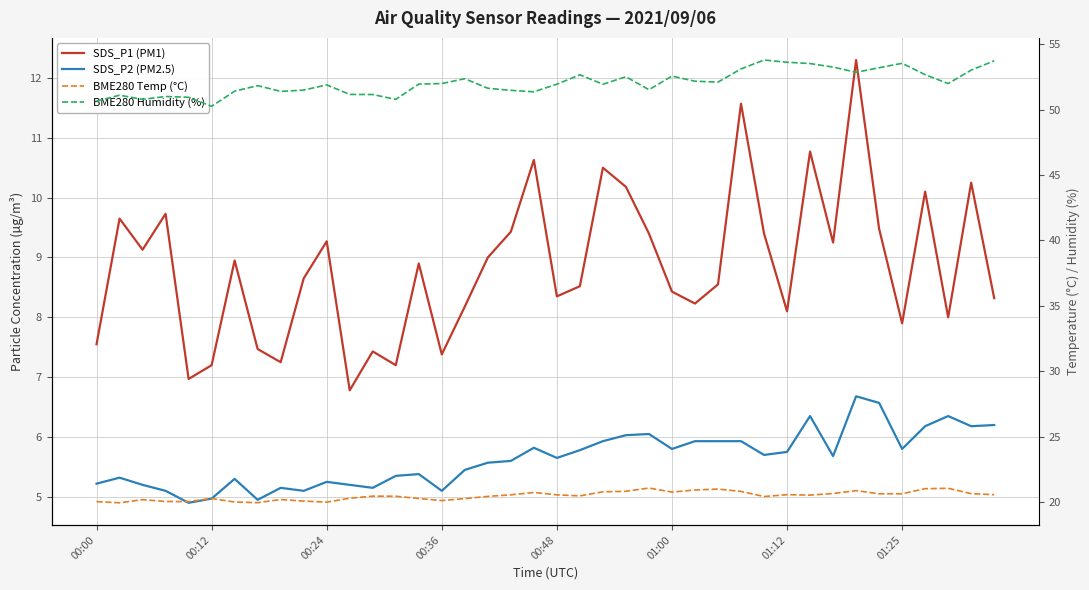

Reading right to left, extract all data points from this chart.

SDS_P1 (PM1): 8.3	10.2	8.0	10.1	7.9	9.5	12.3	9.2	10.8	8.1	9.4	11.6	8.6	8.2	8.4	9.4	10.2	10.5	8.5	8.3	10.6	9.4	9.0	8.2	7.4	8.9	7.2	7.4	6.8	9.3	8.7	7.2	7.5	8.9	7.2	7.0	9.7	9.1	9.7	7.5
SDS_P2 (PM2.5): 6.2	6.2	6.3	6.2	5.8	6.6	6.7	5.7	6.3	5.8	5.7	5.9	5.9	5.9	5.8	6.0	6.0	5.9	5.8	5.7	5.8	5.6	5.6	5.5	5.1	5.4	5.3	5.2	5.2	5.2	5.1	5.2	5.0	5.3	5.0	4.9	5.1	5.2	5.3	5.2
BME280 Temp (°C): 20.6	20.6	21.0	21.0	20.6	20.6	20.9	20.6	20.5	20.6	20.4	20.8	21.0	20.9	20.8	21.1	20.8	20.8	20.5	20.5	20.7	20.5	20.4	20.2	20.1	20.3	20.4	20.4	20.3	20.0	20.1	20.2	19.9	20.0	20.3	20.0	20.0	20.2	19.9	20.0
BME280 Humidity (%): 53.7	53.0	52.0	52.7	53.5	53.2	52.9	53.3	53.5	53.6	53.8	53.1	52.1	52.2	52.6	51.5	52.5	52.0	52.7	52.0	51.4	51.5	51.6	52.4	52.0	52.0	50.8	51.2	51.2	51.9	51.5	51.4	51.8	51.4	50.3	51.0	51.0	50.8	51.1	50.6